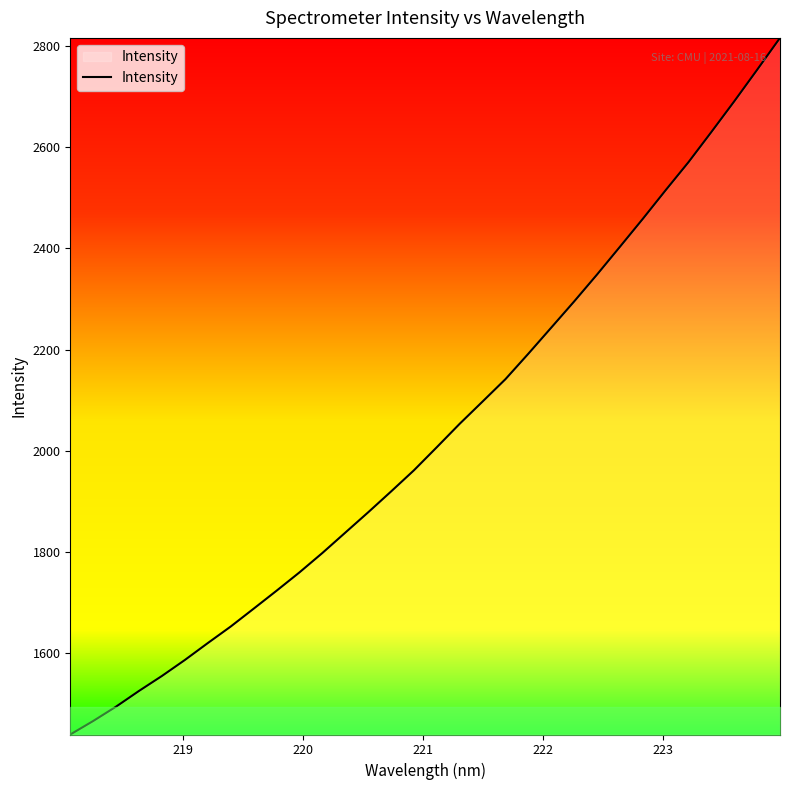

How many values are below 2007?

16